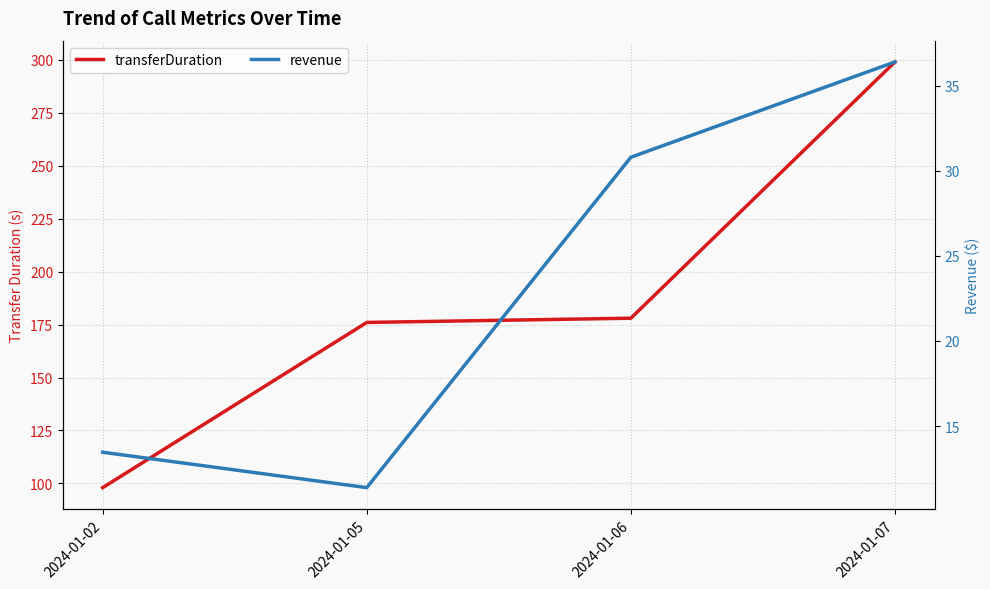

Which series has the largest total across all categories?

transferDuration